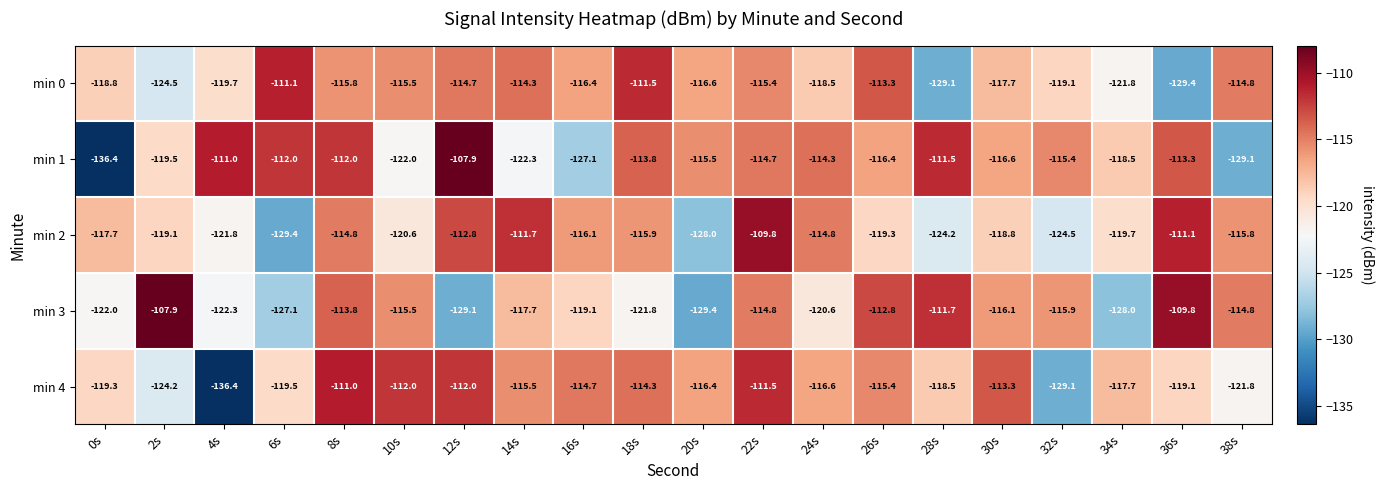

Is the value of min 0 at 36s greater than the value of min 1 at 36s?

No